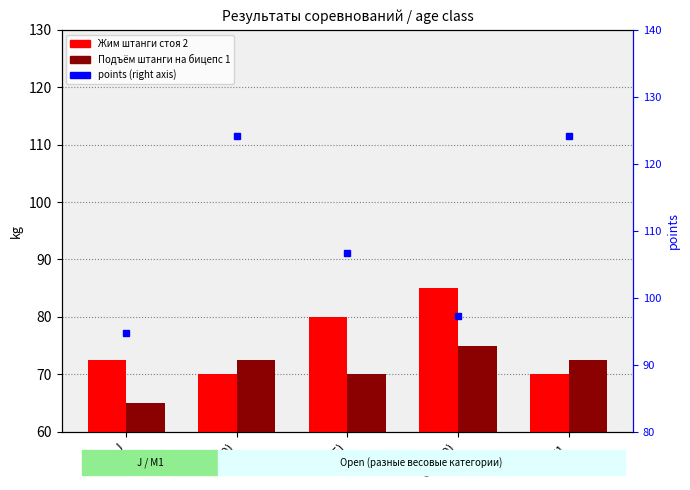

What is the label of the 3rd bar from the right?

O (75)